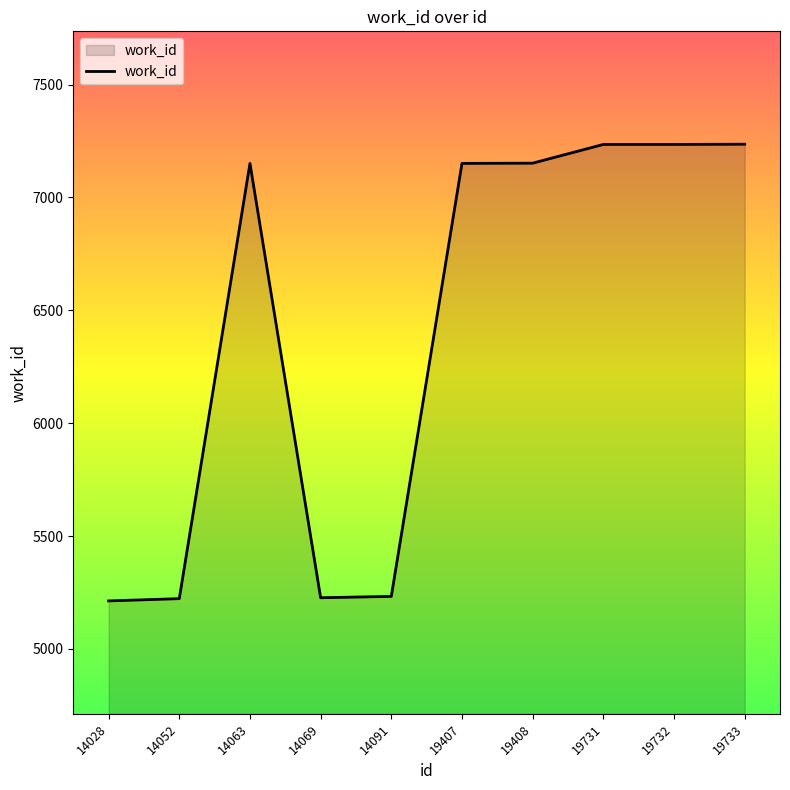

What is the difference between the values at 19732 and 14069?

2008